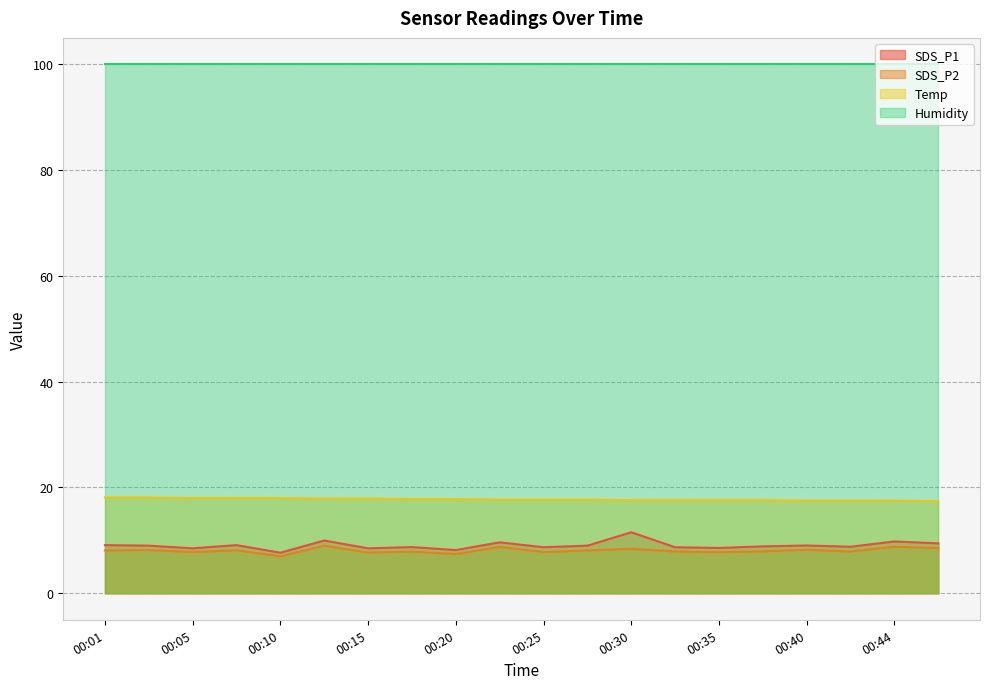

Which label corresponds to the largest value in the chart?

00:01